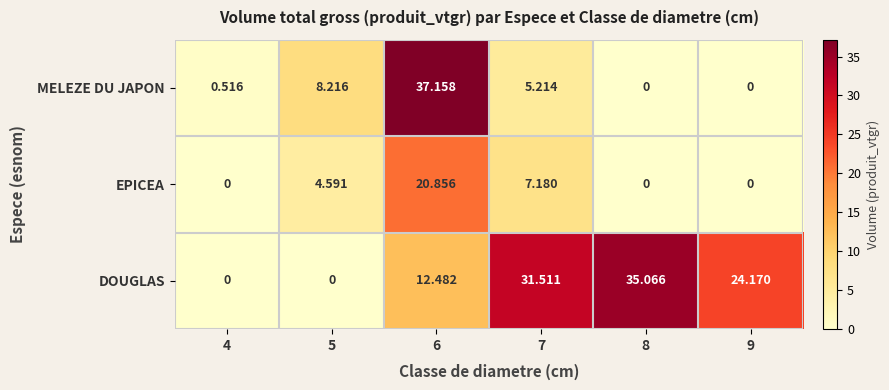

Which series has the largest total across all categories?

DOUGLAS